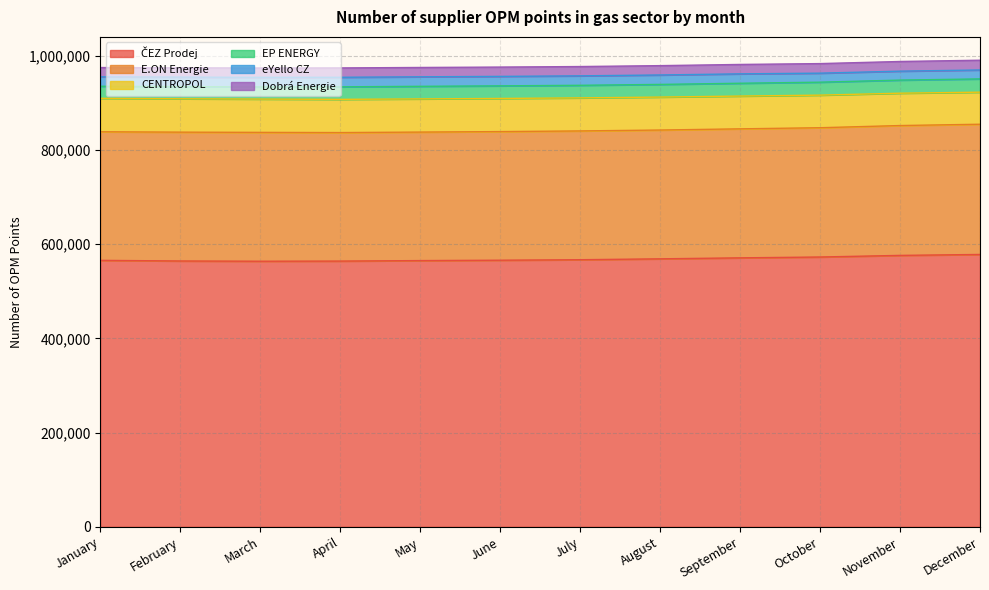

Reading left to right, list all the values displayed in this chart.

ČEZ Prodej: January=565817	February=564464	March=563962	April=564259	May=565297	June=566107	July=567153	August=569030	September=571122	October=572909	November=576343	December=578336
E.ON Energie: January=273086	February=273620	March=273654	April=272929	May=272917	June=273162	July=273510	August=273545	September=273976	October=274576	November=275764	December=276564
CENTROPOL: January=71025	February=70883	March=70723	April=70566	May=70482	June=70380	July=70202	August=69996	September=69616	October=69197	November=68690	December=68077
EP ENERGY: January=25629	February=25754	March=25825	April=26552	May=26717	June=26754	July=26710	August=26891	September=27214	October=27526	November=27833	December=28175
eYello CZ: January=20019	February=20254	March=20346	April=20330	May=20195	June=20100	July=20074	August=20037	September=19945	October=19143	November=18980	December=18963
Dobrá Energie: January=19709	February=19749	March=19790	April=19843	May=19842	June=19795	July=19767	August=19840	September=19998	October=20319	November=20542	December=20735